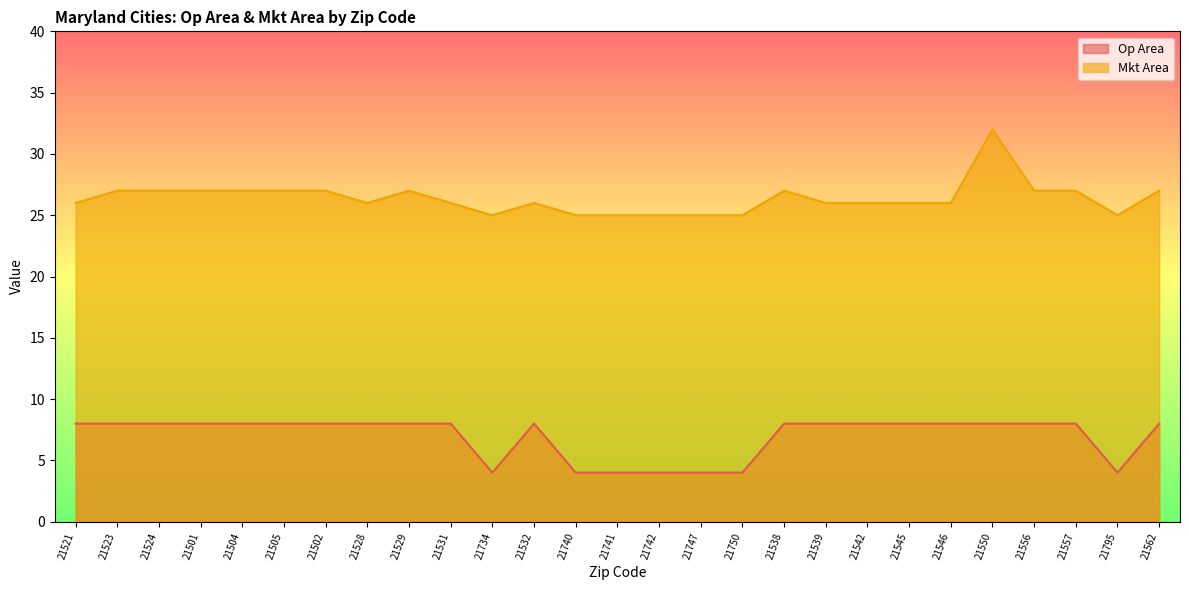

Reading left to right, list all the values displayed in this chart.

Op Area: 8	8	8	8	8	8	8	8	8	8	4	8	4	4	4	4	4	8	8	8	8	8	8	8	8	4	8
Mkt Area: 26	27	27	27	27	27	27	26	27	26	25	26	25	25	25	25	25	27	26	26	26	26	32	27	27	25	27